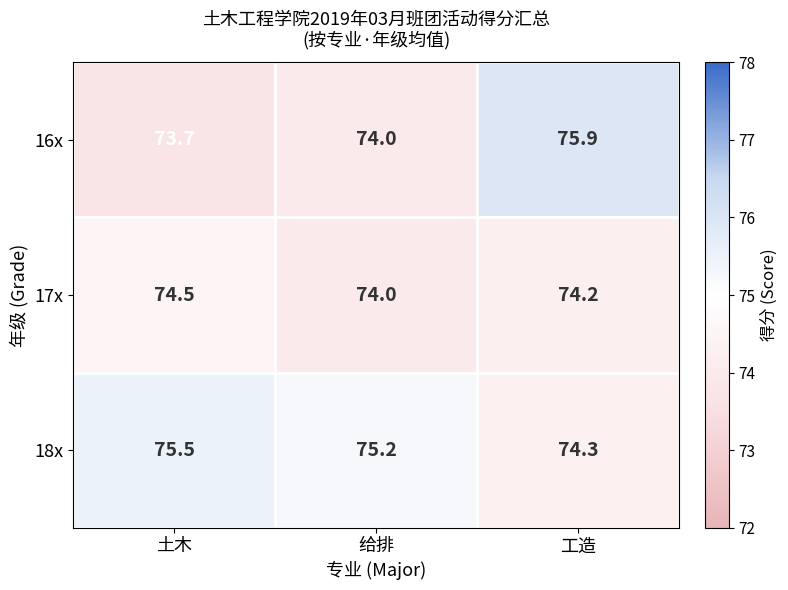

What is the difference between the maximum and second lowest values in the 16x series?

1.9